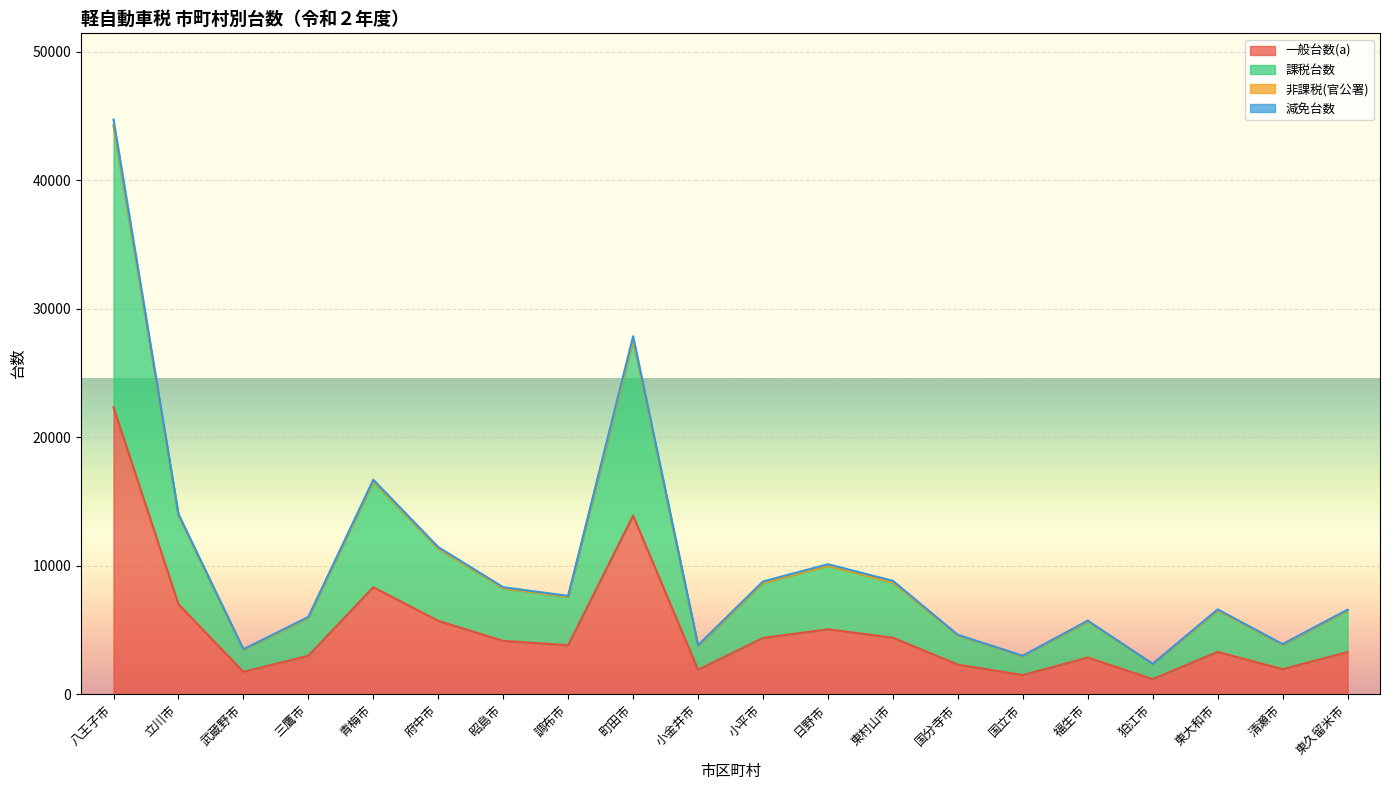

Which category has the lowest value in the 減免台数 series?

狛江市